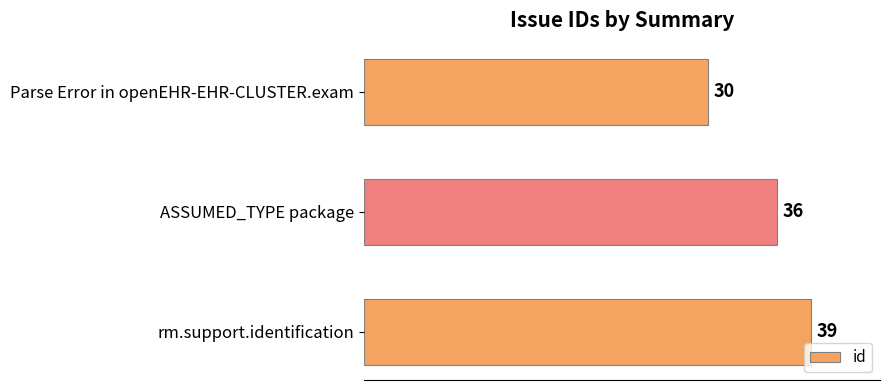

What is the ratio of the value at ASSUMED_TYPE package to the value at Parse Error in openEHR-EHR-CLUSTER.exam?

1.2